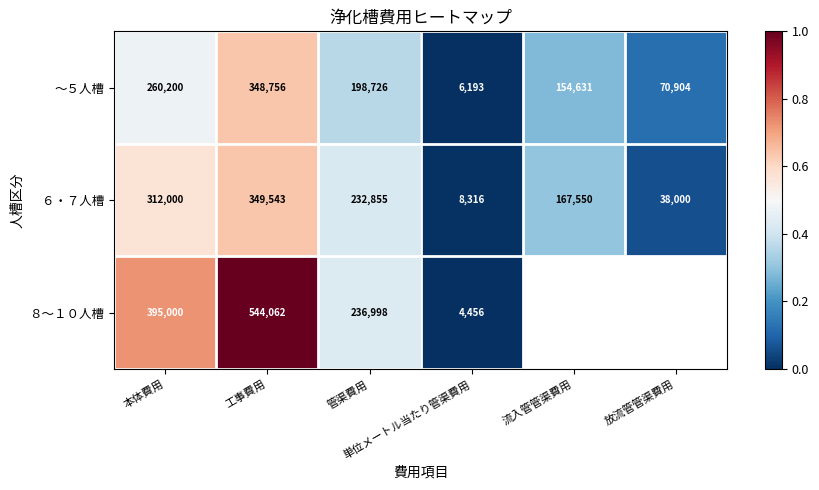

Which series has the widest spread of values?

８～１０人槽